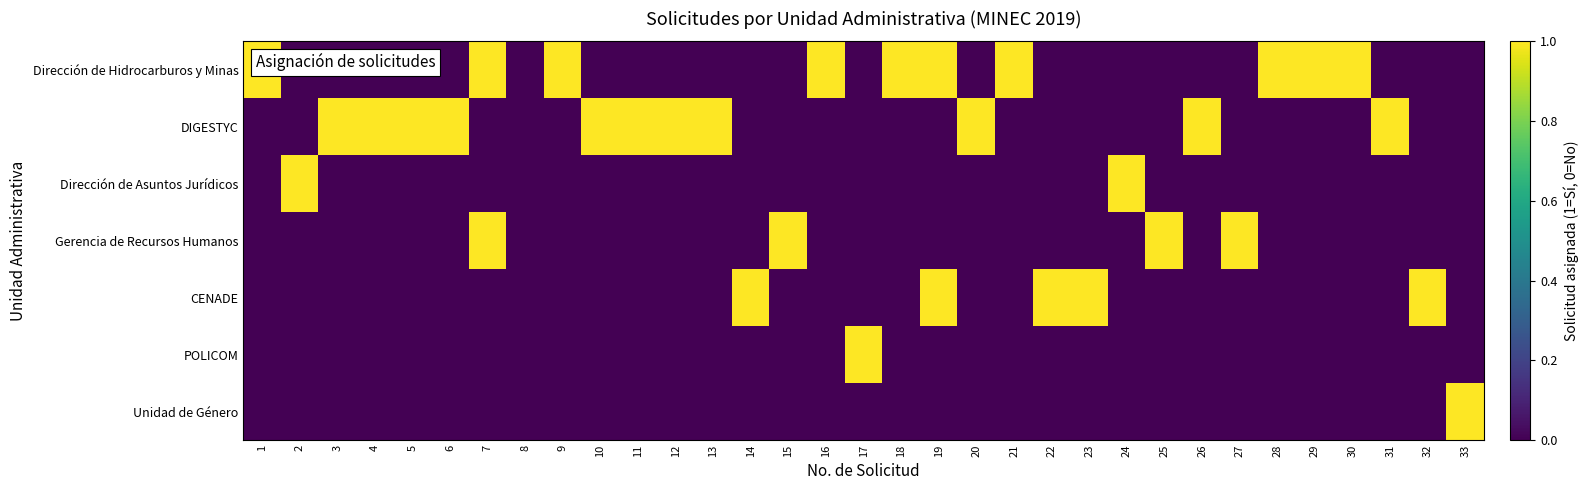

At how many categories does at least one series exceed 0?

32